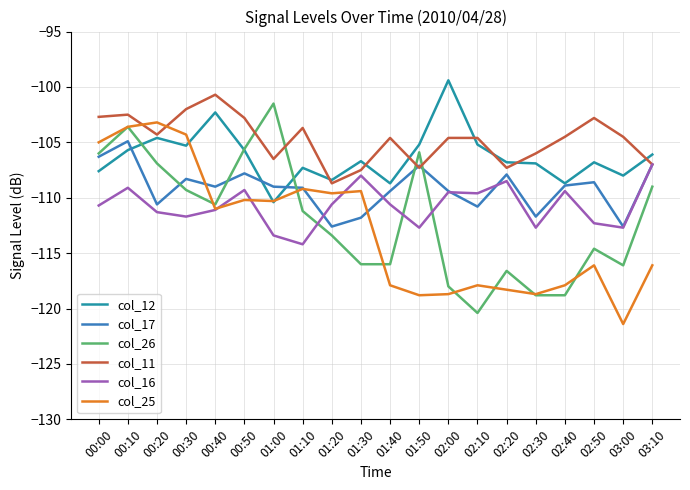

Which category has the highest value in the col_17 series?

00:10